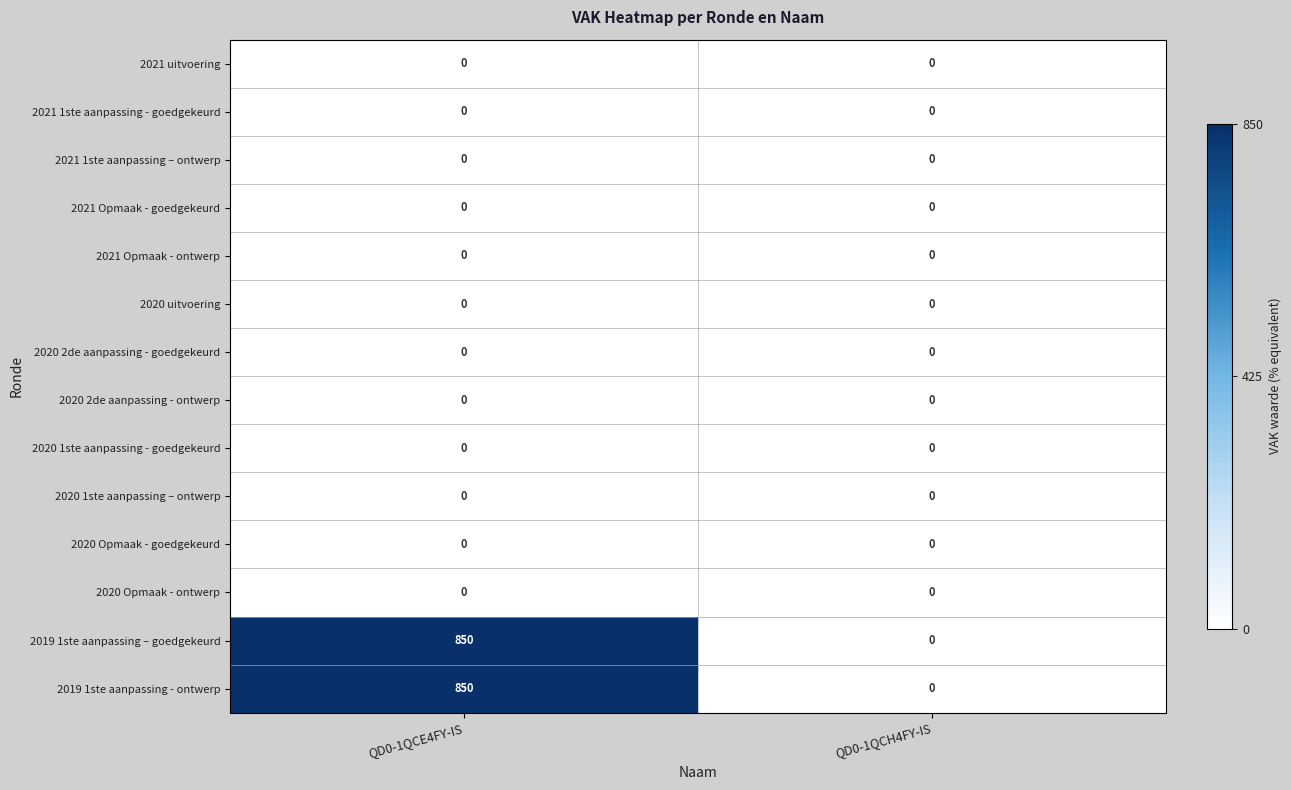

What is the difference between the highest and lowest values at QD0-1QCE4FY-IS?

850